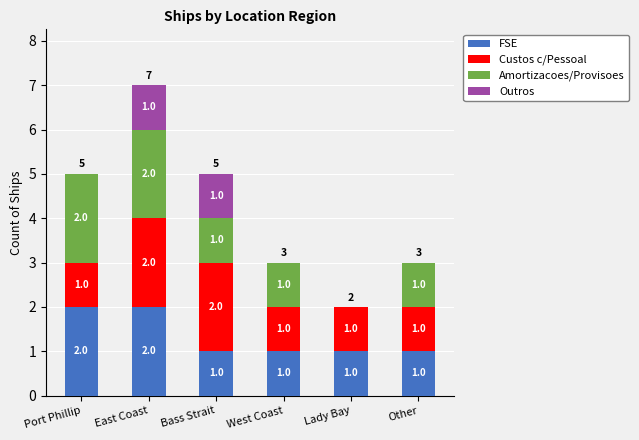

At which category is the sum across all series the highest?

East Coast